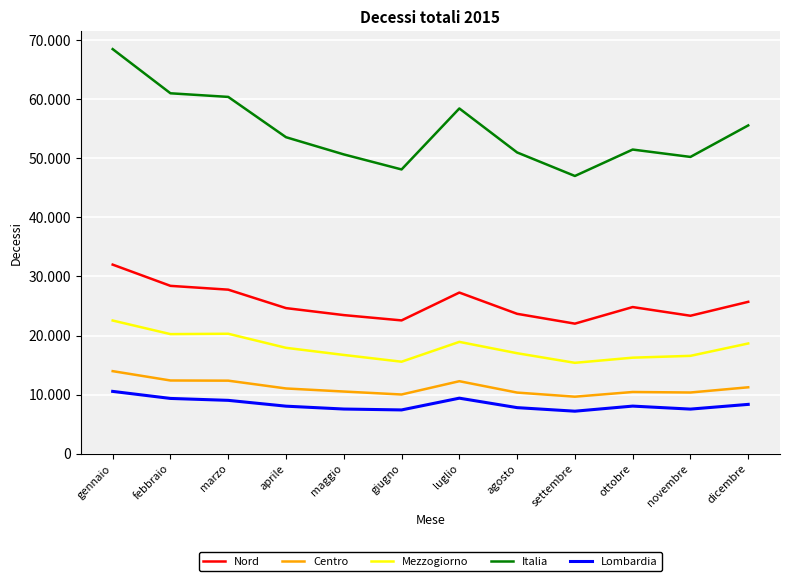

Rank the categories by Centro value from lowest to highest.

settembre, giugno, agosto, novembre, ottobre, maggio, aprile, dicembre, luglio, marzo, febbraio, gennaio